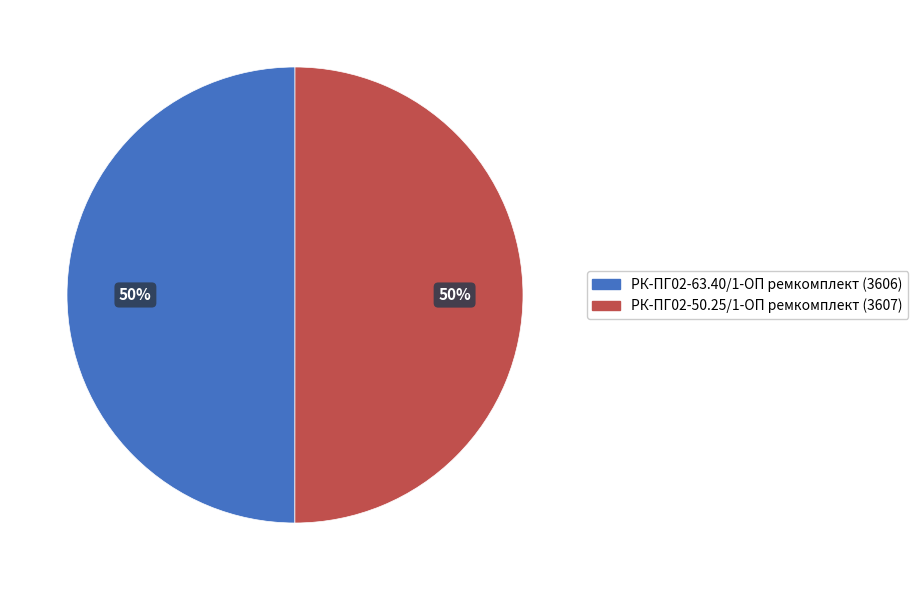

Is the sum of РК-ПГ02-50.25/1-ОП ремкомплект and РК-ПГ02-63.40/1-ОП ремкомплект greater than half?

Yes